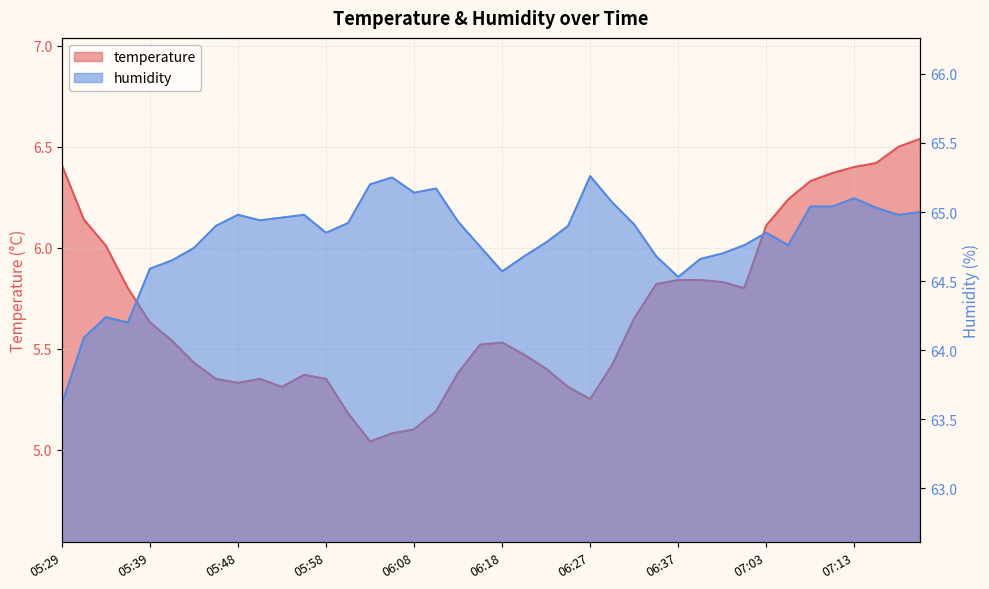

How many lines are shown in the chart?

2